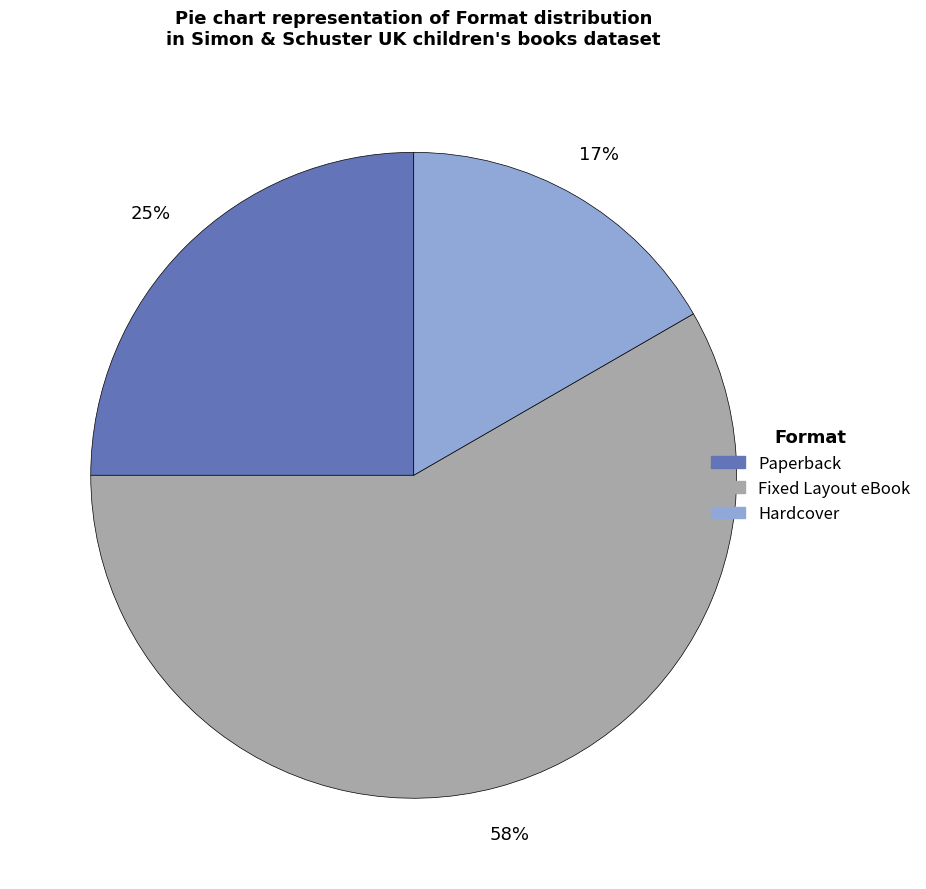

To the nearest percent, what is the combined percentage of Paperback and Hardcover?

42%